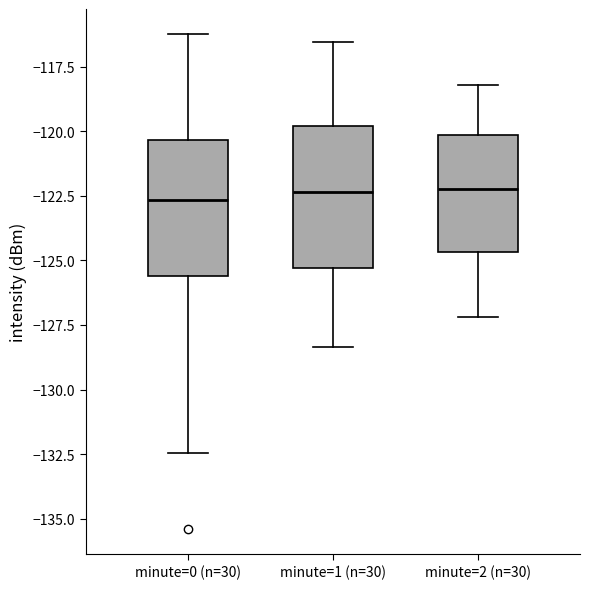

Reading left to right, transcribe this box plot: for each box, give where its median line is, the range the box spans, and where its two whiskers end, as read against the y-axis. The values are not printed on the chart, so give them approximately, as read against the axis.

minute=0 (n=30): median -122.5, box -125.5 to -120.5, whiskers -132.5 to -116.0
minute=1 (n=30): median -122.5, box -125.5 to -120.0, whiskers -128.5 to -116.5
minute=2 (n=30): median -122.0, box -124.5 to -120.0, whiskers -127.0 to -118.0